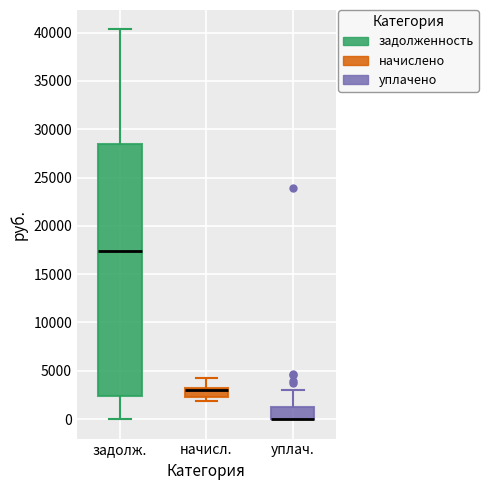

Reading left to right, read every box against the y-axis: the position of its median line, the range the box covers, and the ends of its whiskers. The values are not printed on the chart, so give them approximately, as read against the axis.

задолж.: median 17500, box 2500 to 28500, whiskers 0 to 40500
начисл.: median 3000 (drawn on the box's upper edge), box 2500 to 3000, whiskers 2000 to 4500
уплач.: median 0 (drawn on the box's lower edge), box 0 to 1500, whiskers 0 to 3000